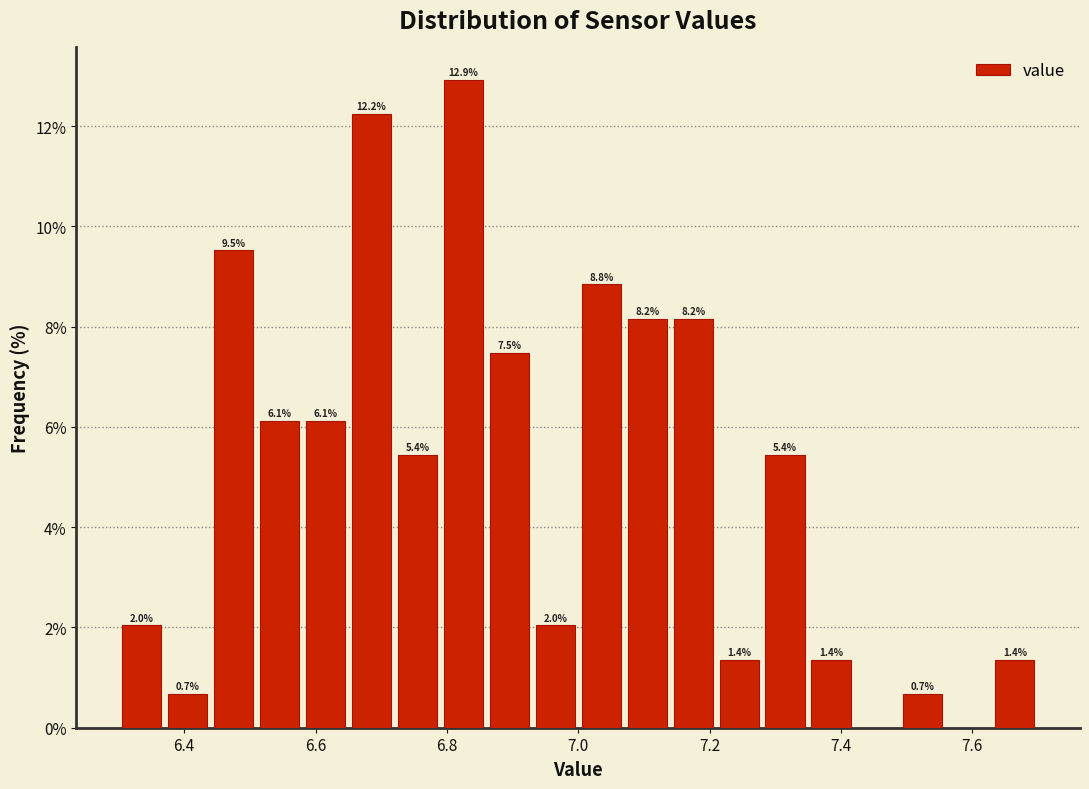

Around what value on the x-axis is the tallest bar? Give the approximate position of its centre, as read against the axis.

6.82